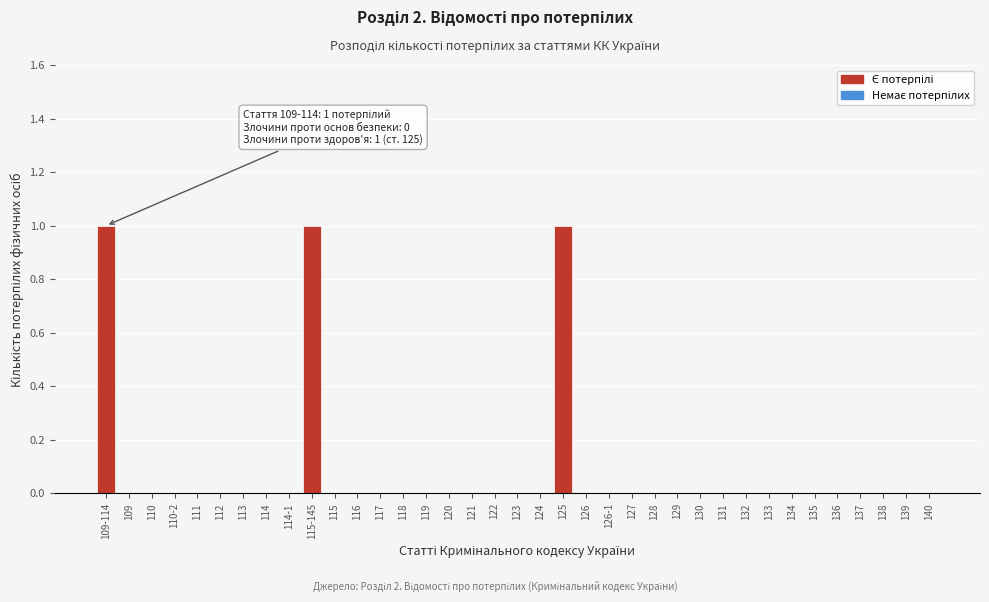

What is the sum of all values?

3